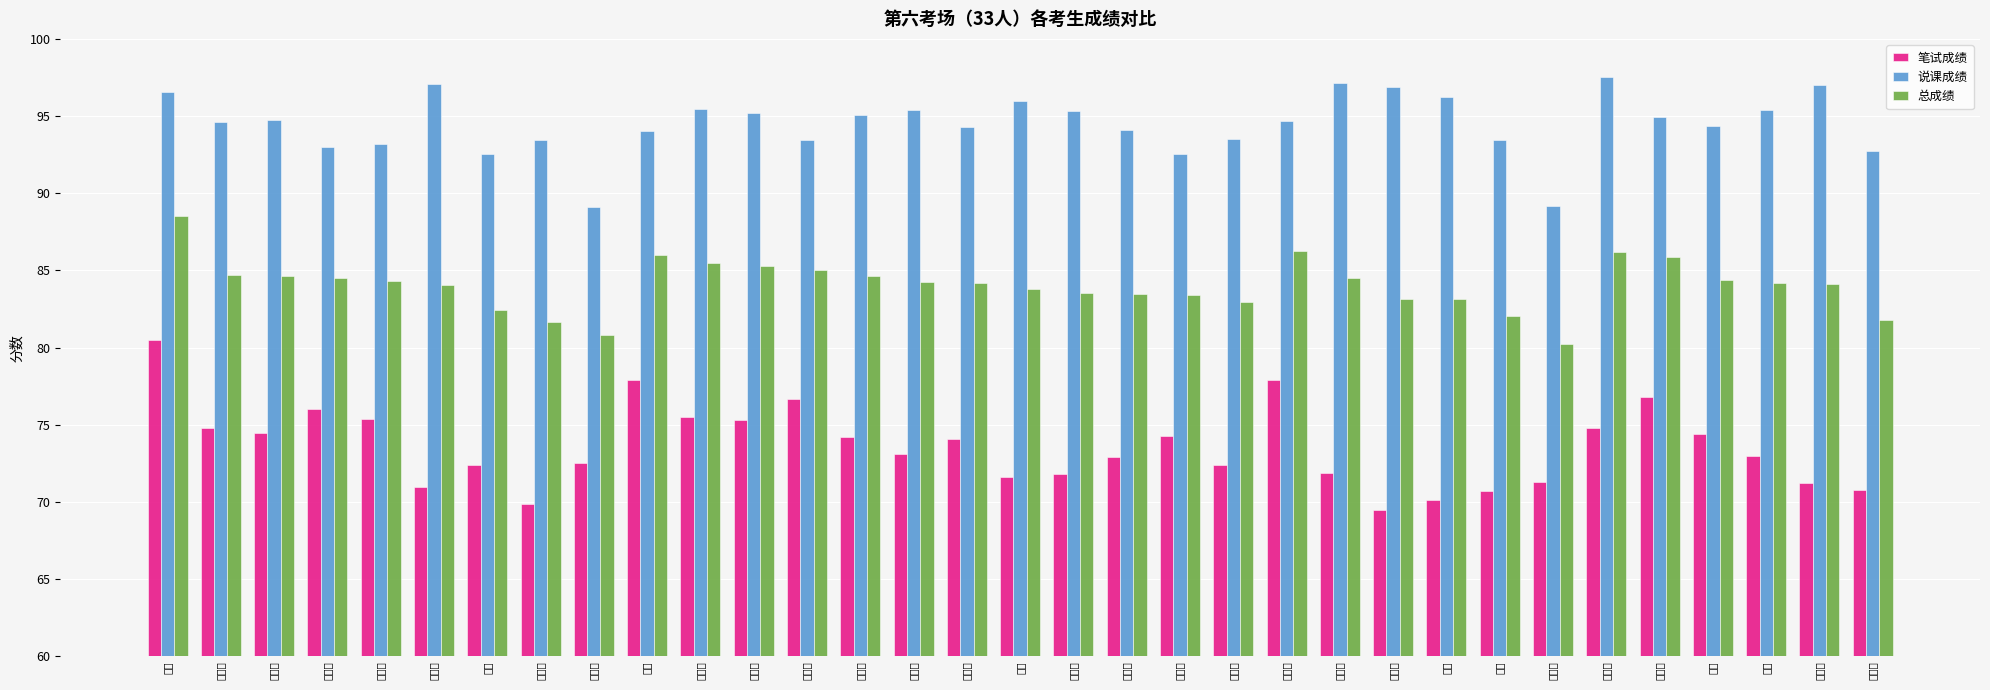

Which category has the lowest value in the 笔试成绩 series?

薛东方